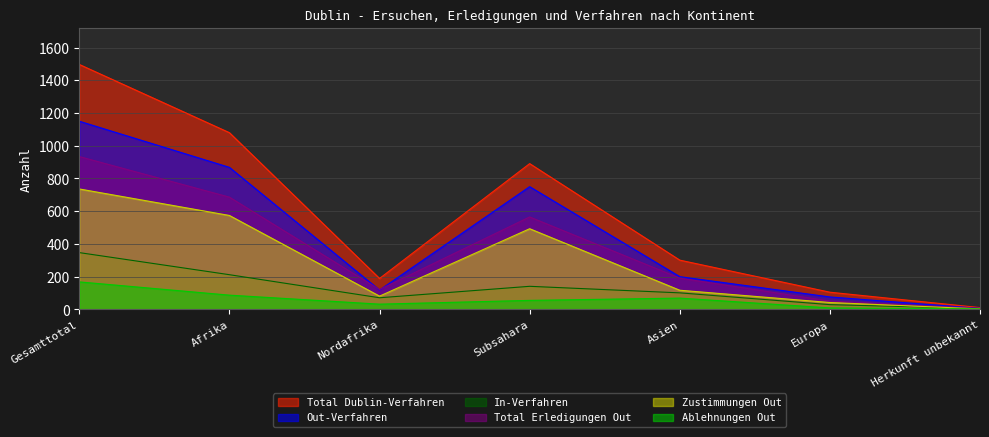

What is the difference between the second highest and minimum values in the Out-Verfahren series?

862